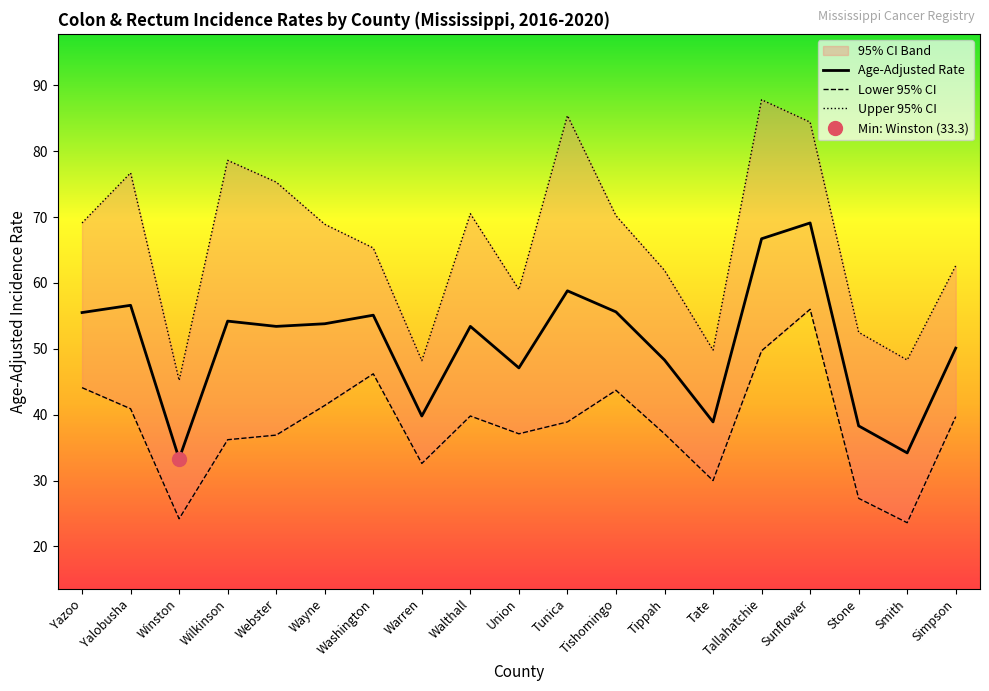

Where does the Upper 95% CI series first go above 68?

Yazoo